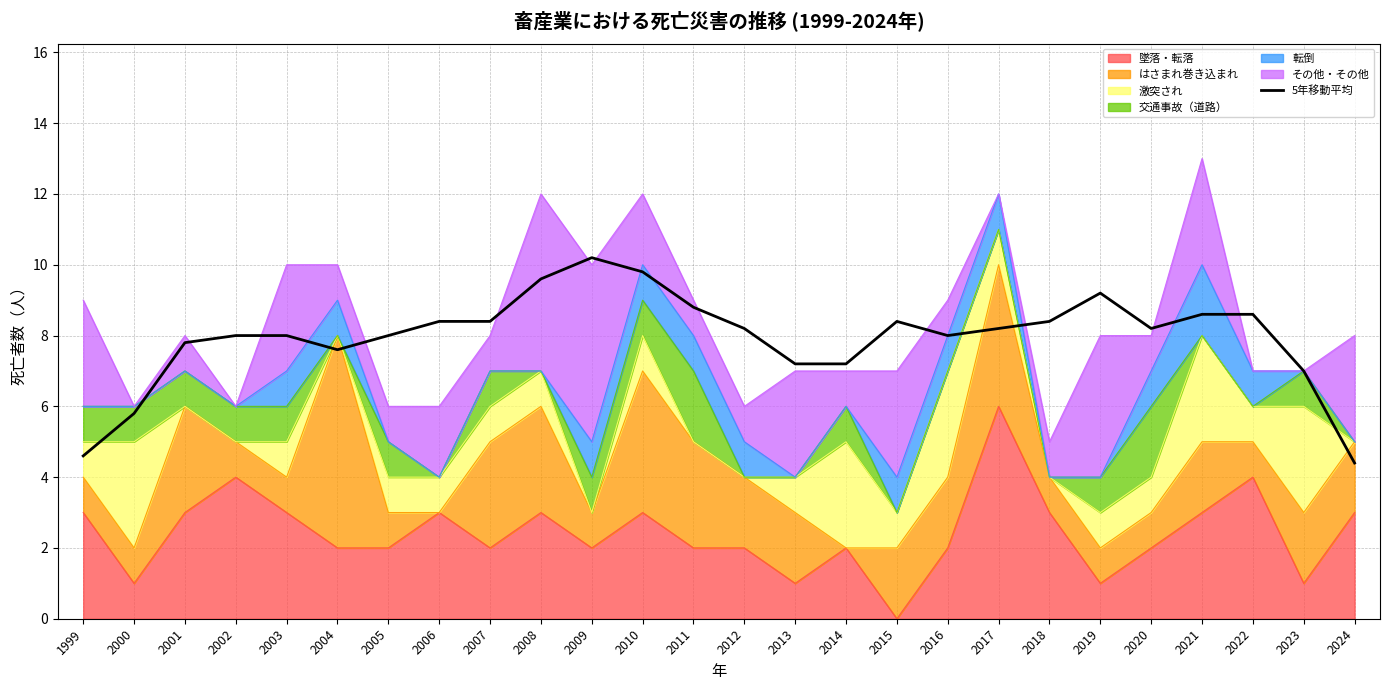

Reading right to left, transcribe all the data shown in this chart.

4.4	7.0	8.6	8.6	8.2	9.2	8.4	8.2	8.0	8.4	7.2	7.2	8.2	8.8	9.8	10.2	9.6	8.4	8.4	8.0	7.6	8.0	8.0	7.8	5.8	4.6